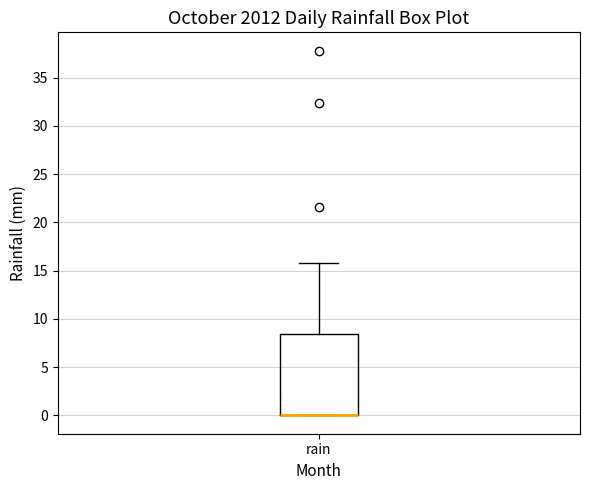

Read this box plot against the y-axis: the position of the median line, the range covered by the box, and the ends of both whiskers. The values are not printed on the chart, so give them approximately, as read against the axis.

median 0.0 (drawn on the box's lower edge), box 0.0 to 8.5, whiskers 0.0 to 16.0